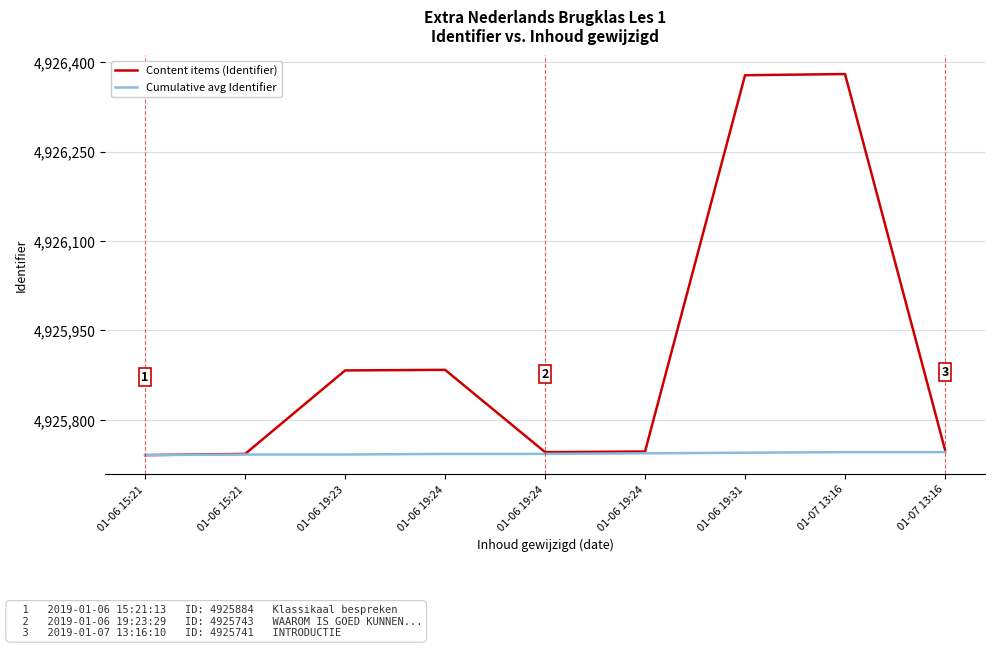

At which label does Cumulative avg Identifier first exceed 4925743?

01-06 19:24